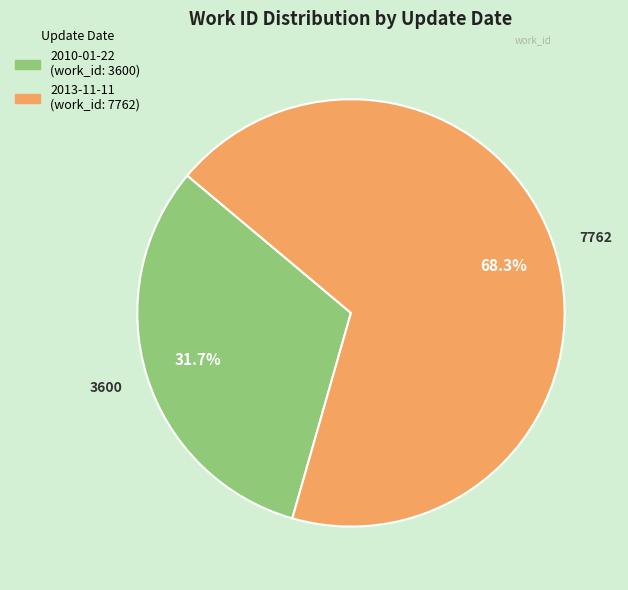

Approximately how many times larger is the value at 2013-11-11 compared to 2010-01-22?

2.2